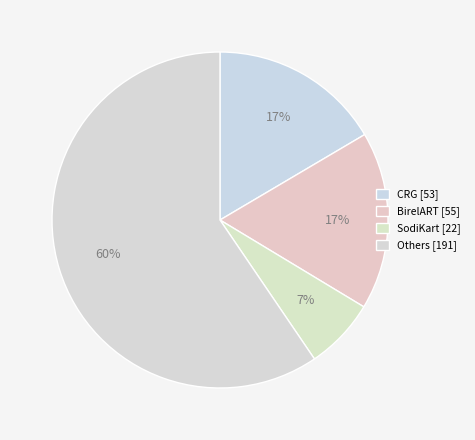

How many slices are in this pie chart?

4